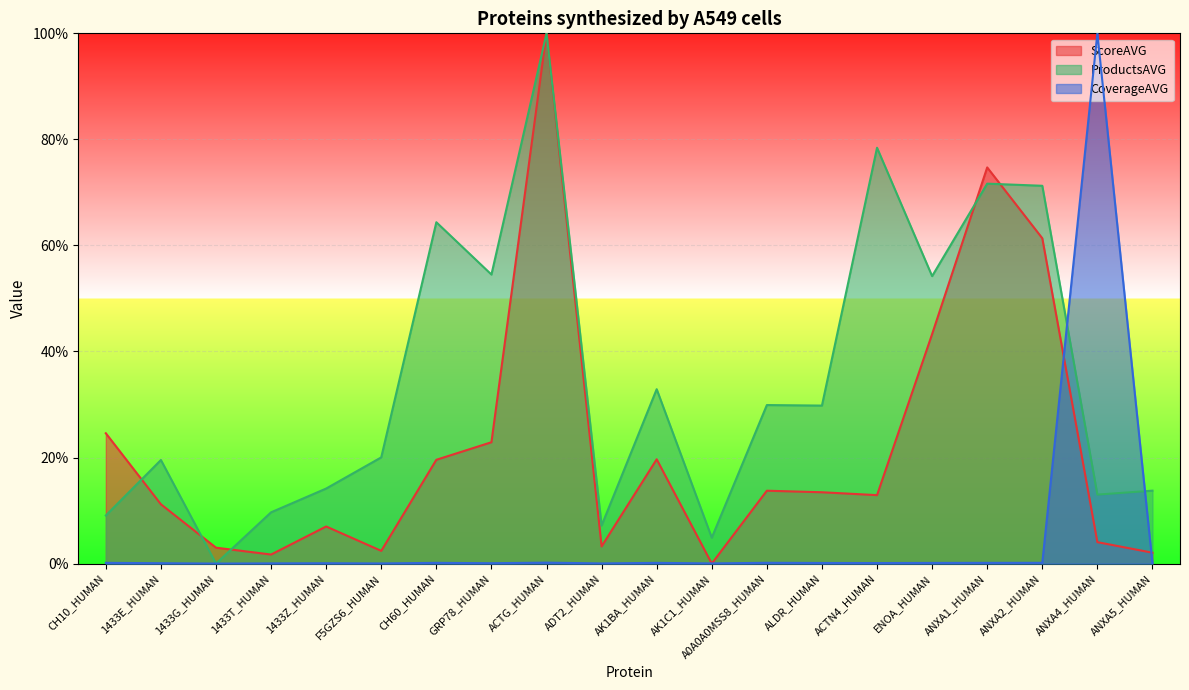

After their last crossing, which series has the higher values: ProductsAVG or ScoreAVG?

ProductsAVG